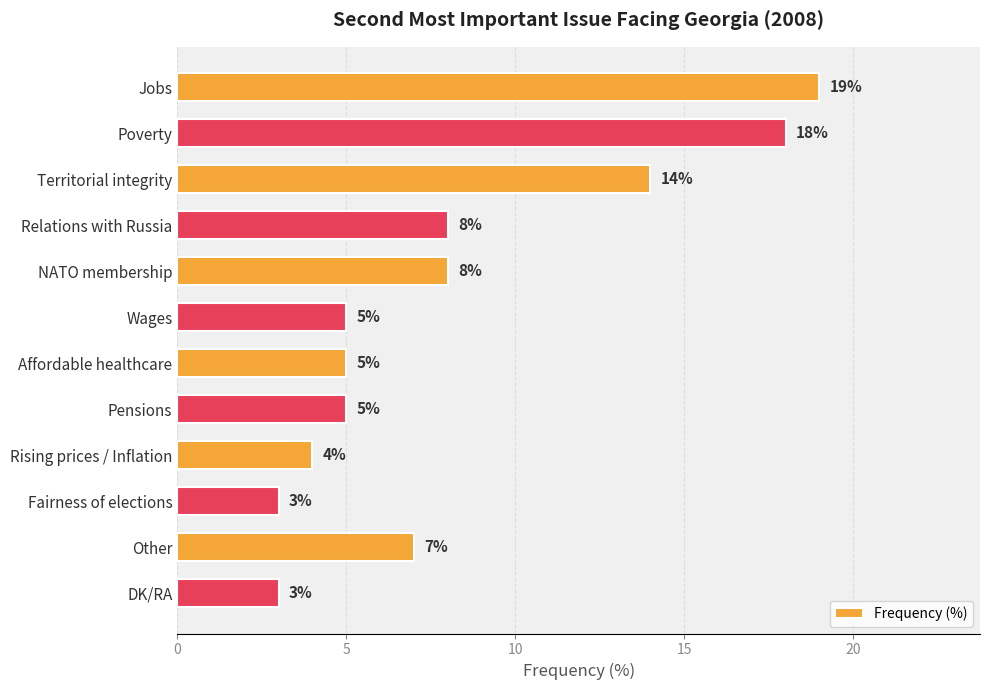

Read the value at DK/RA.

3